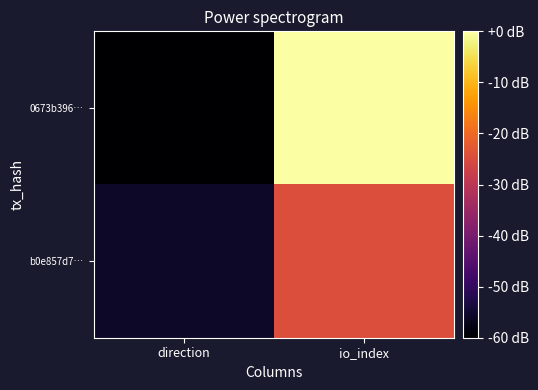

Which category has the highest value across all series?

io_index